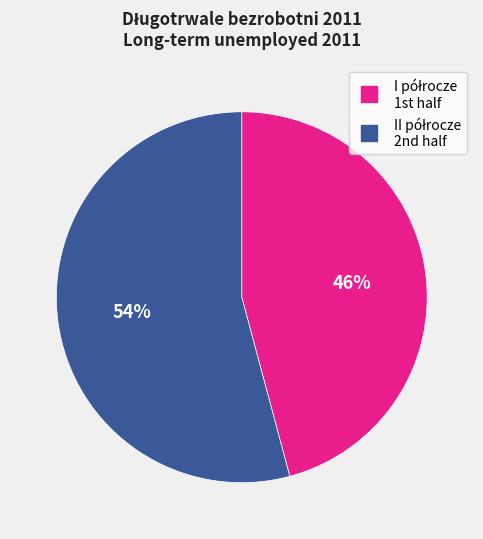

Count the number of slices in the pie.

2